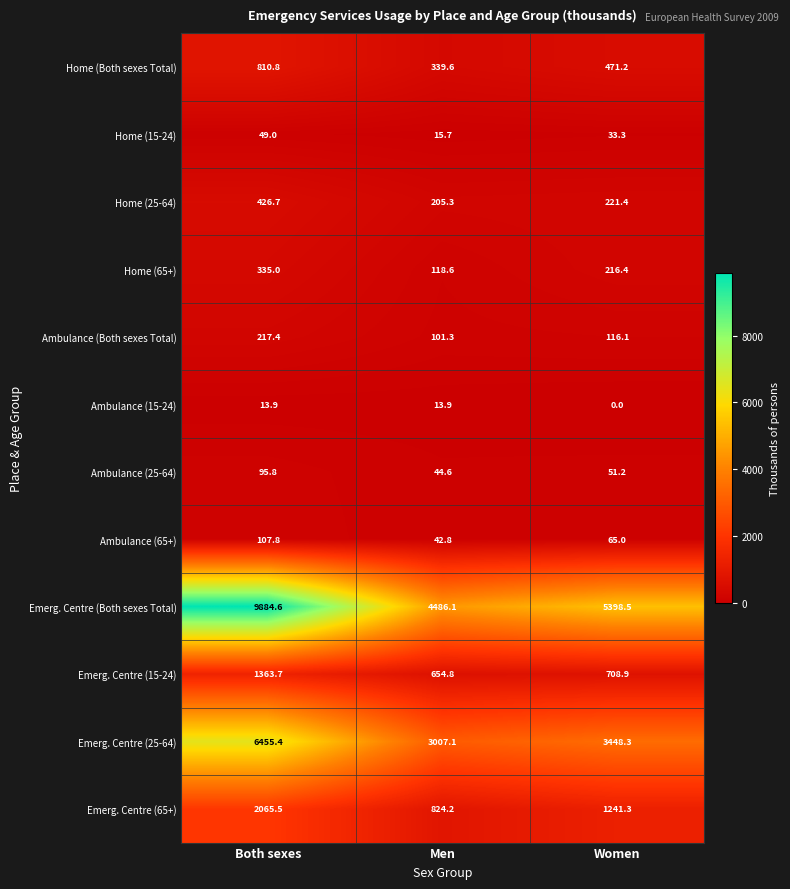

What is the minimum value for Emerg. Centre (25-64)?

3007.1